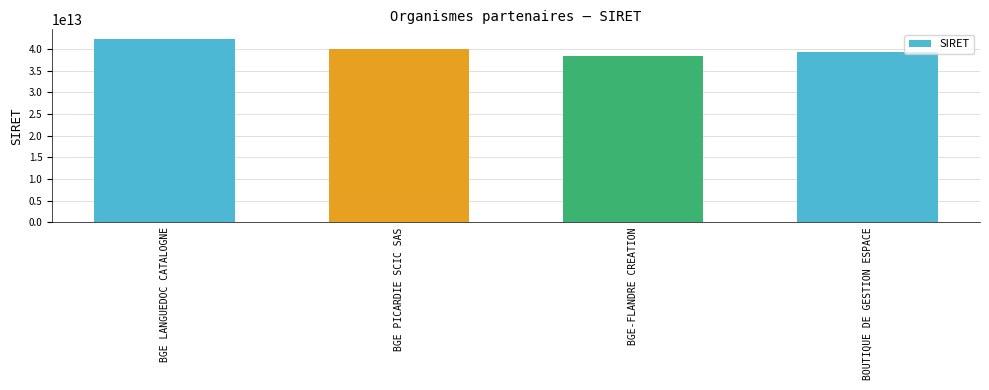

Count the number of data series in this chart.

1